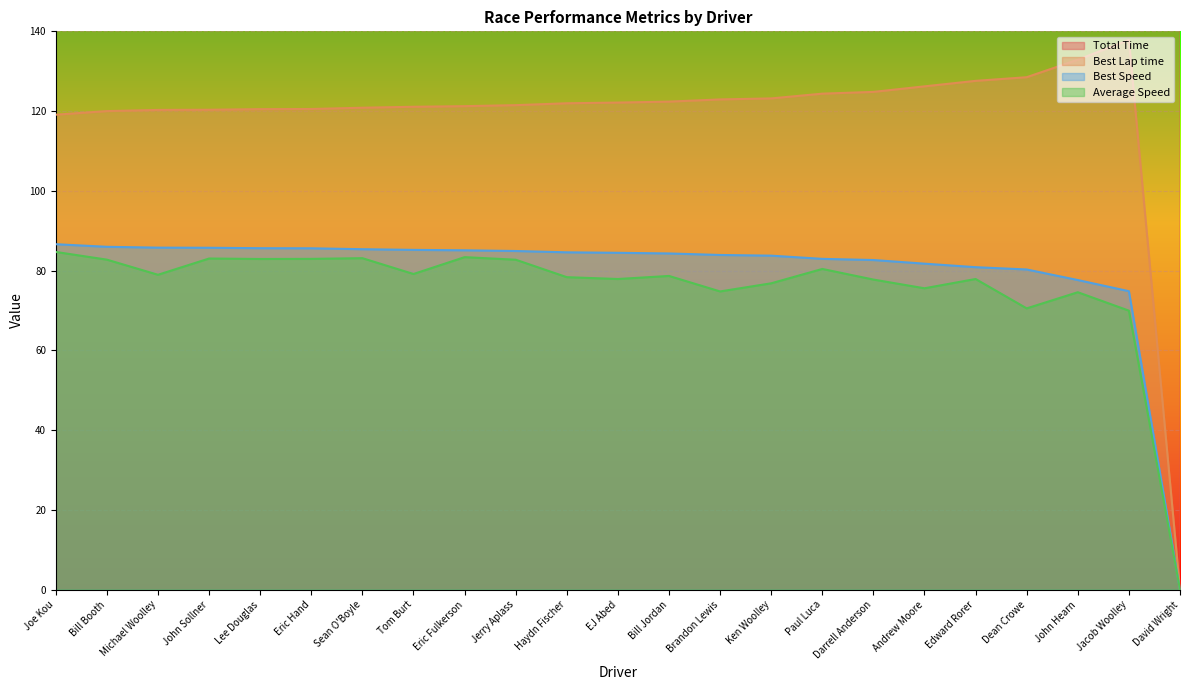

True or false: Best Lap time and Total Time cross at least once.

False